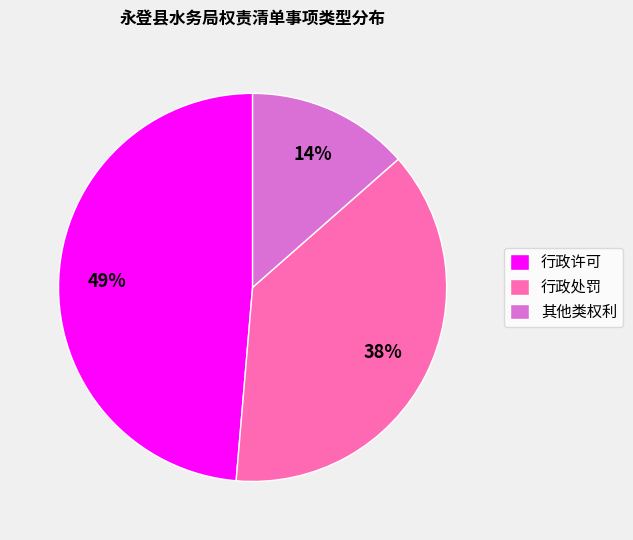

How many segments does this pie chart have?

3